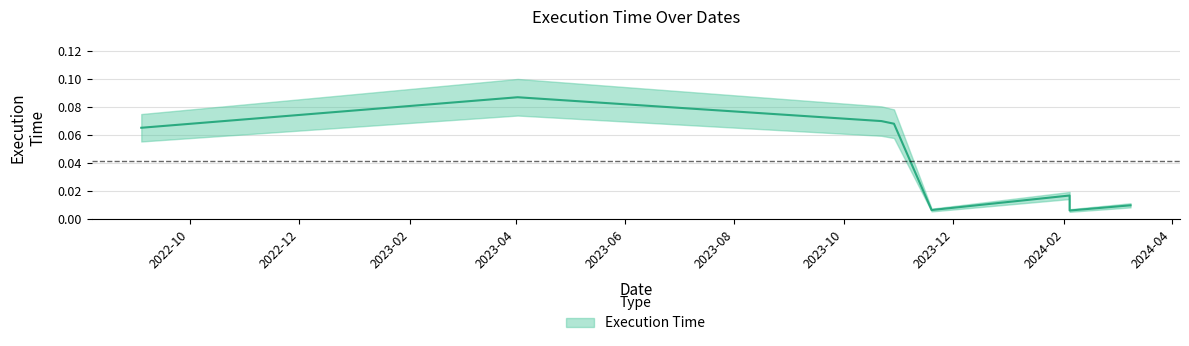

Which label corresponds to the smallest value in the chart?

2024-02-04